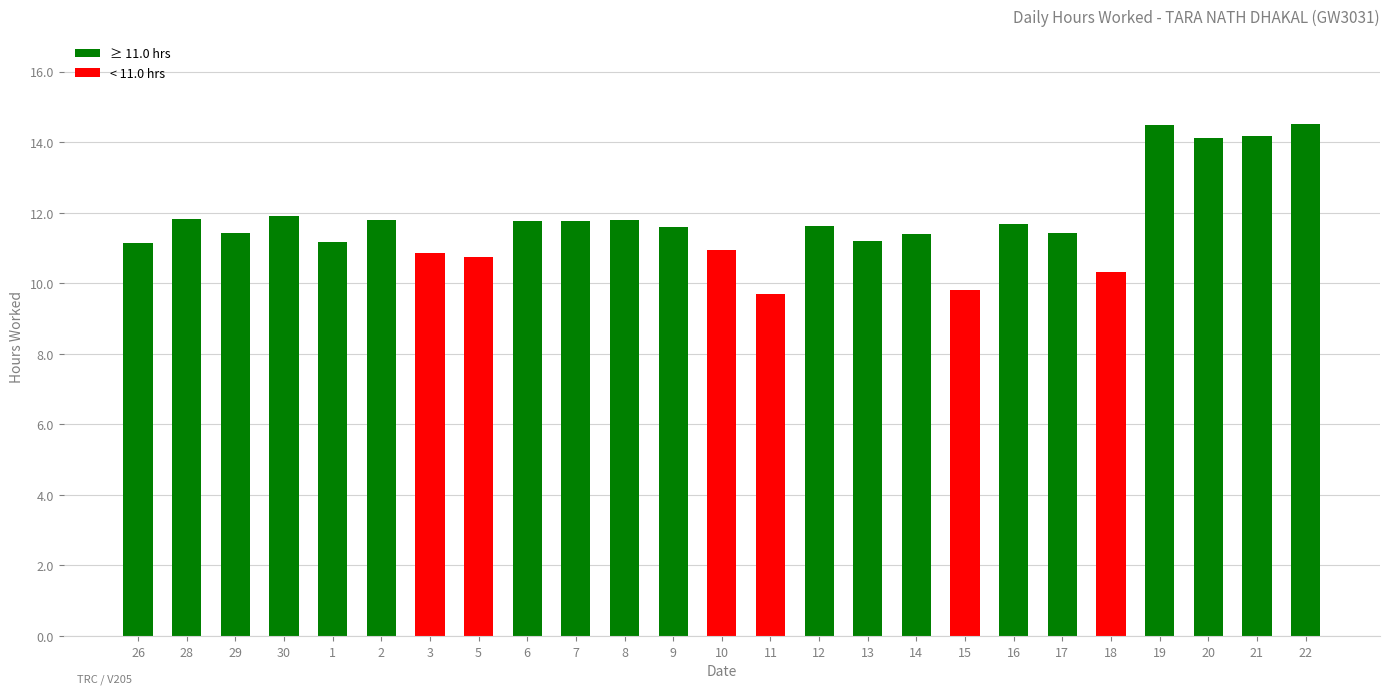

Approximately how many times larger is the value at 29 compared to 5?

1.1